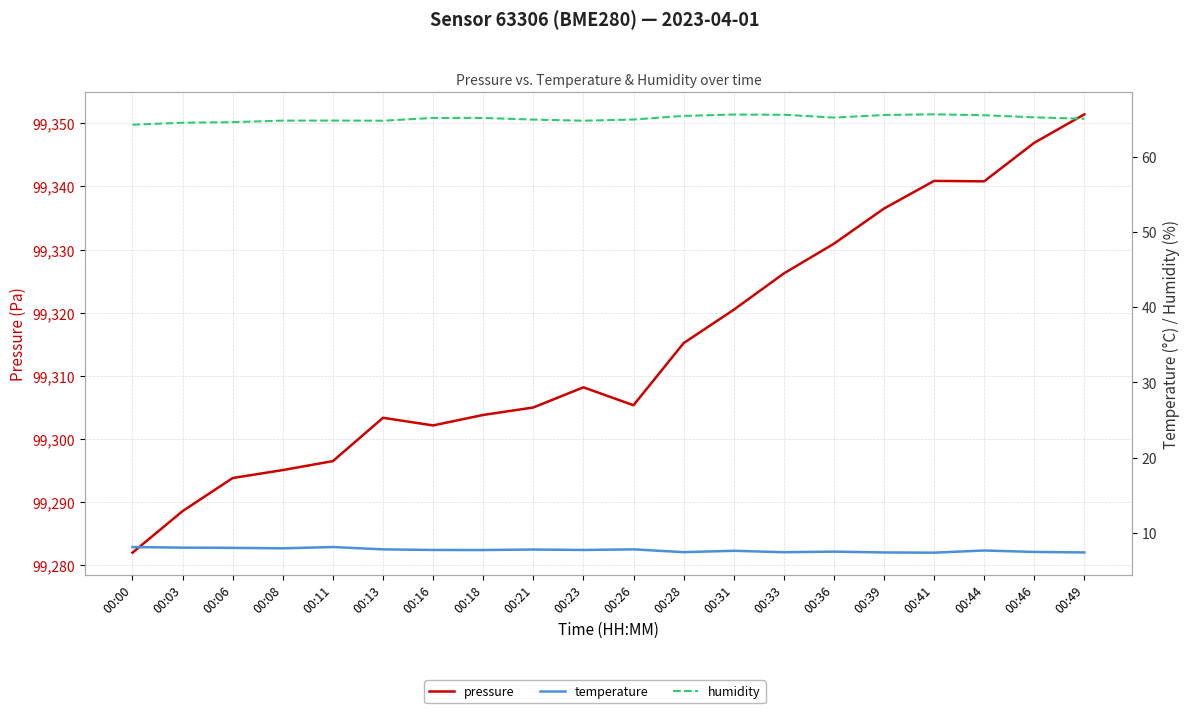

True or false: humidity has more than 1 points higher than both neighbors.

True